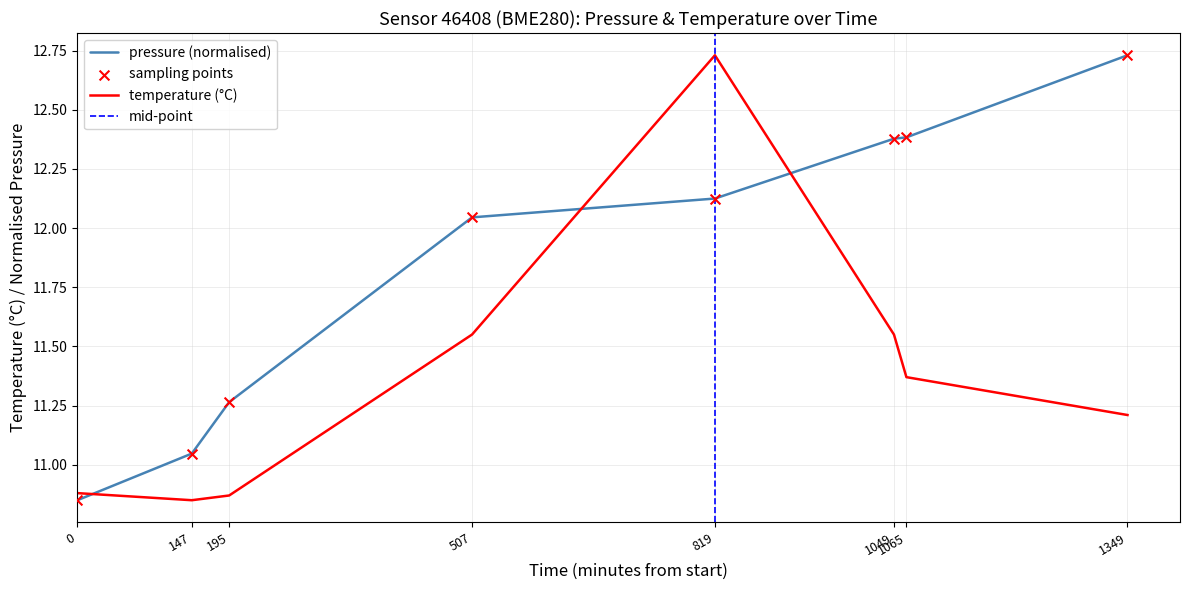

At how many categories does at least one series exceed 11?

7